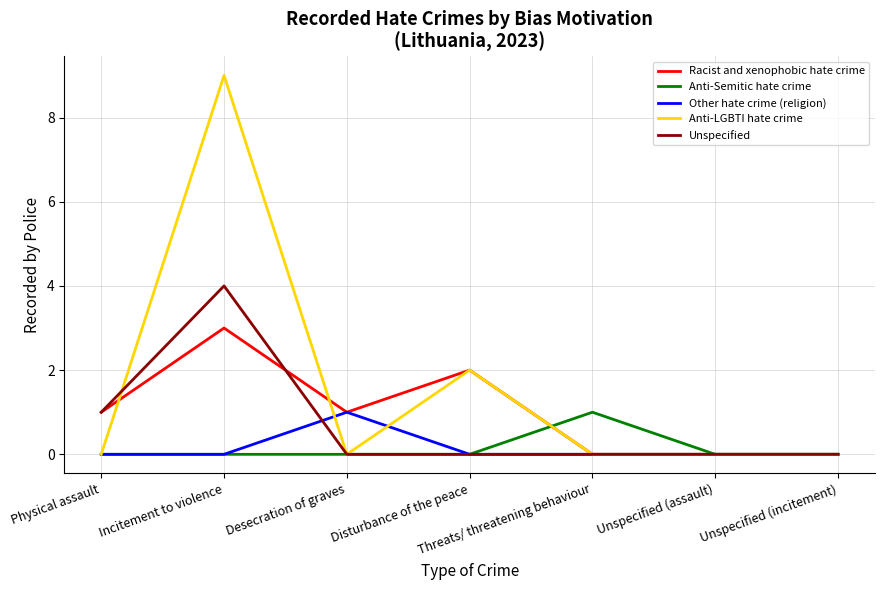

Which series has the widest spread of values?

Anti-LGBTI hate crime